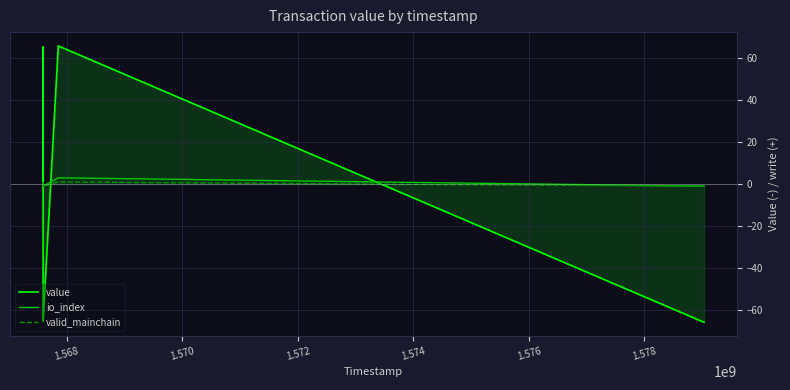

Reading right to left, what are all the values shown in this chart?

value: -65.9	65.9	-65.5	-0.0	65.5	0.0
io_index: -1.0	3.0	-1.0	0.0	1.0	0.0
valid_mainchain: -1.0	1.0	-1.0	-1.0	1.0	1.0